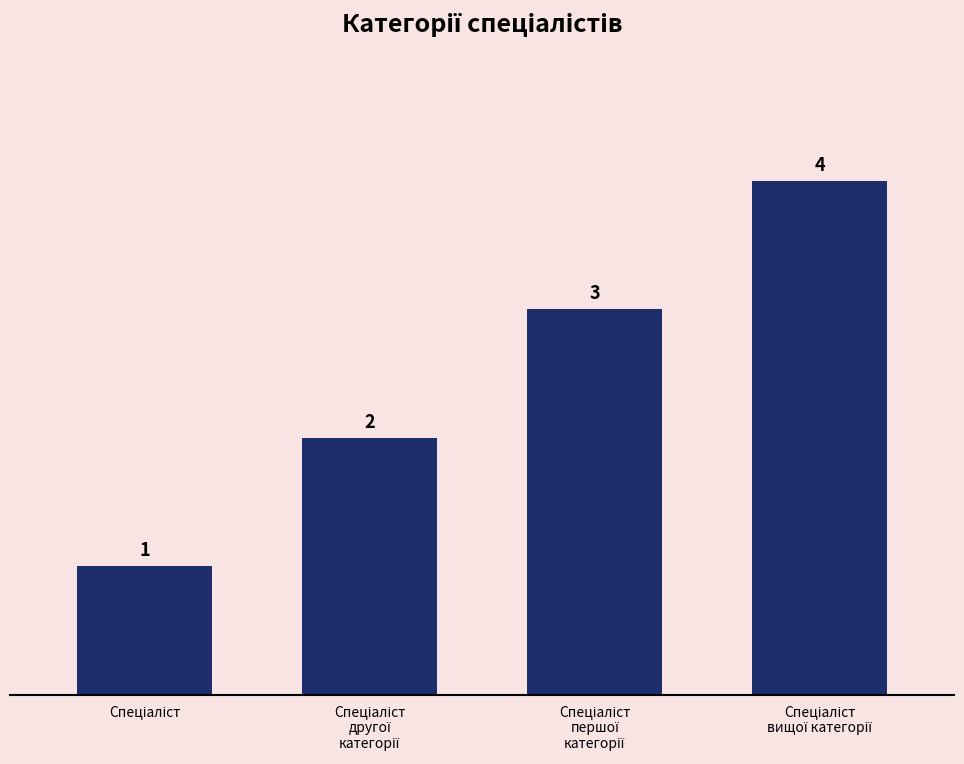

What is the value of the 2nd bar from the left?

2